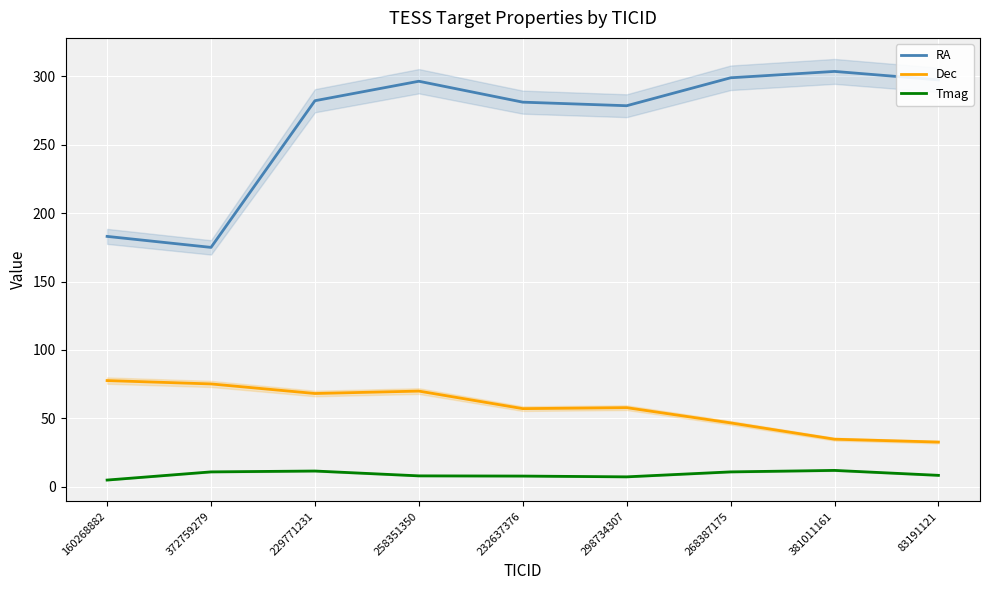

How many data points in Tmag are less than 8?

4